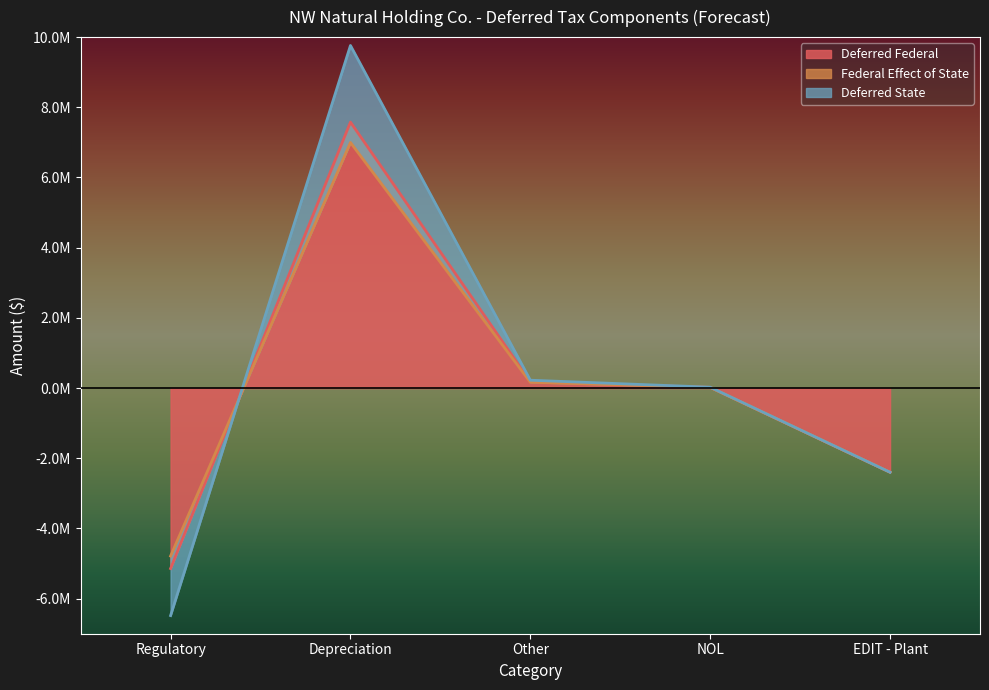

Where does the Deferred Federal series first go above 19625?

Depreciation